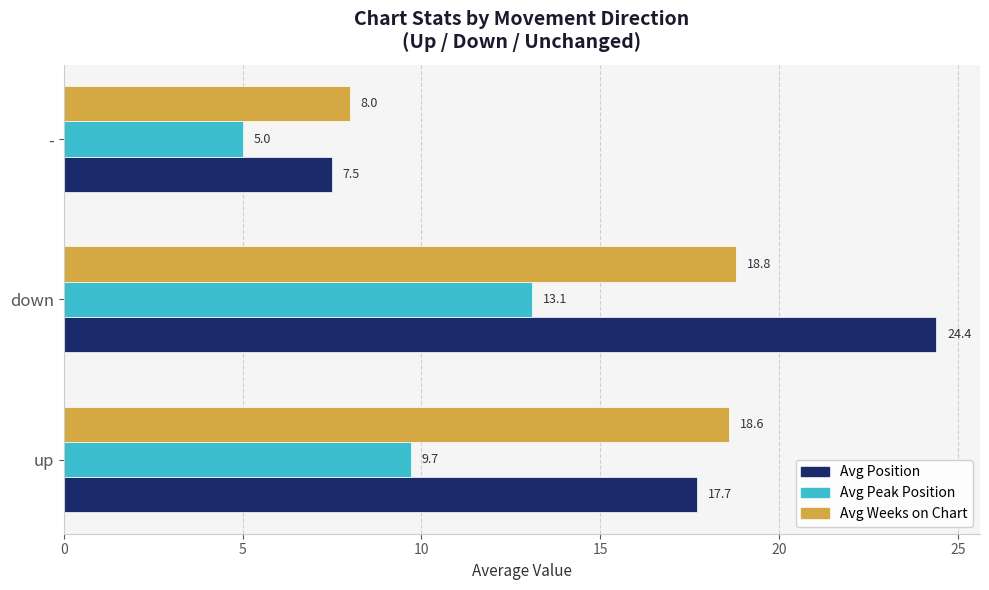

What is the approximate value of Avg Peak Position at -?

5.0